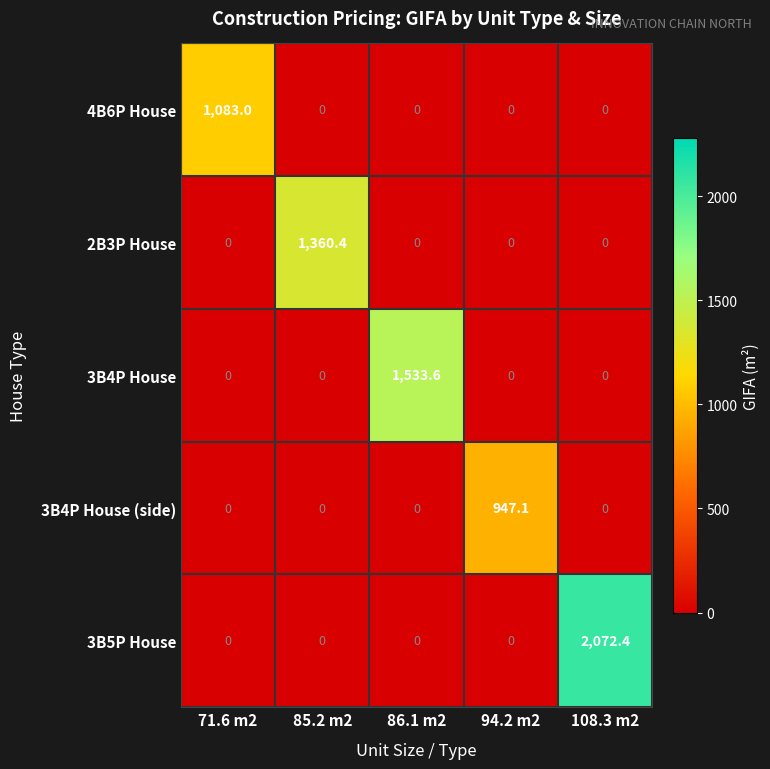

How many values in the 3B4P House (side) series exceed 0?

1